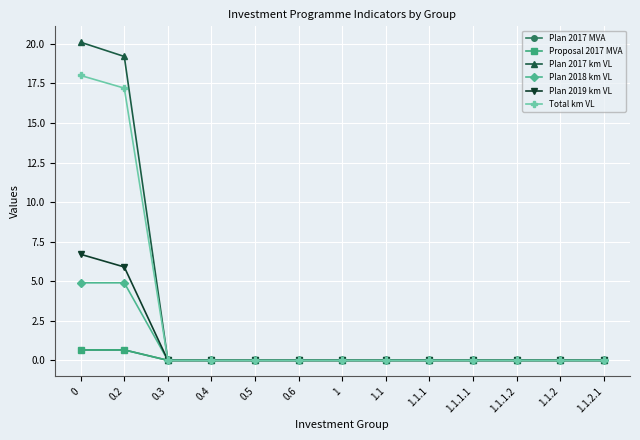

Between 1.1 and 1.1.1, which is larger?

1.1